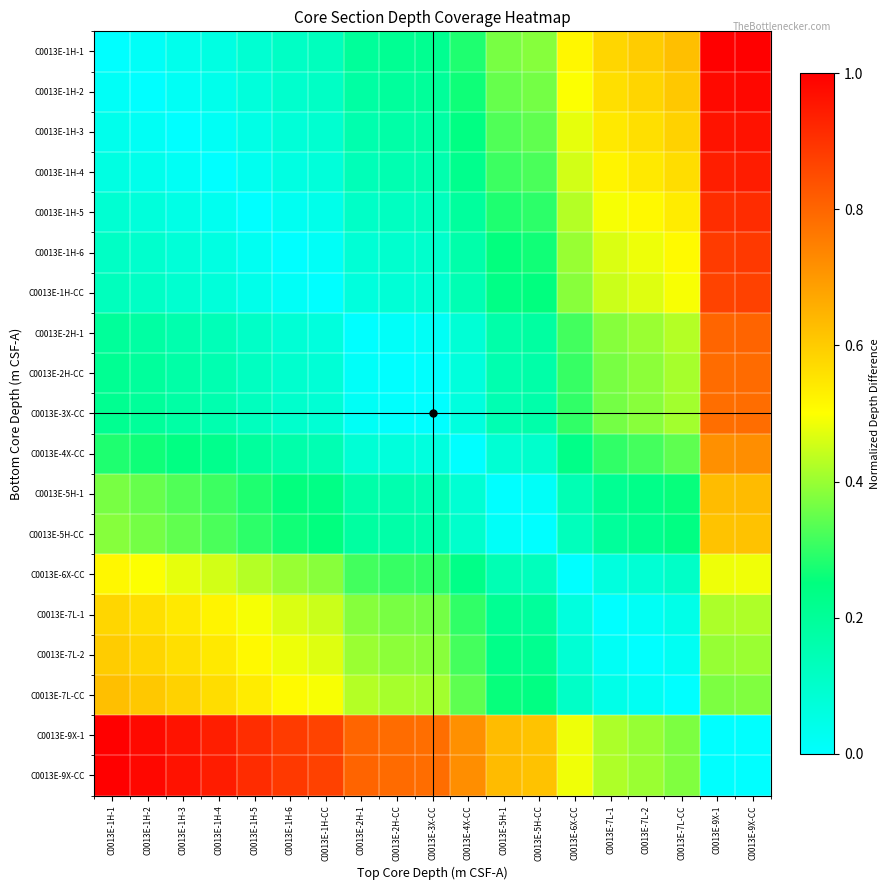

How many distinct data groups are displayed?

19